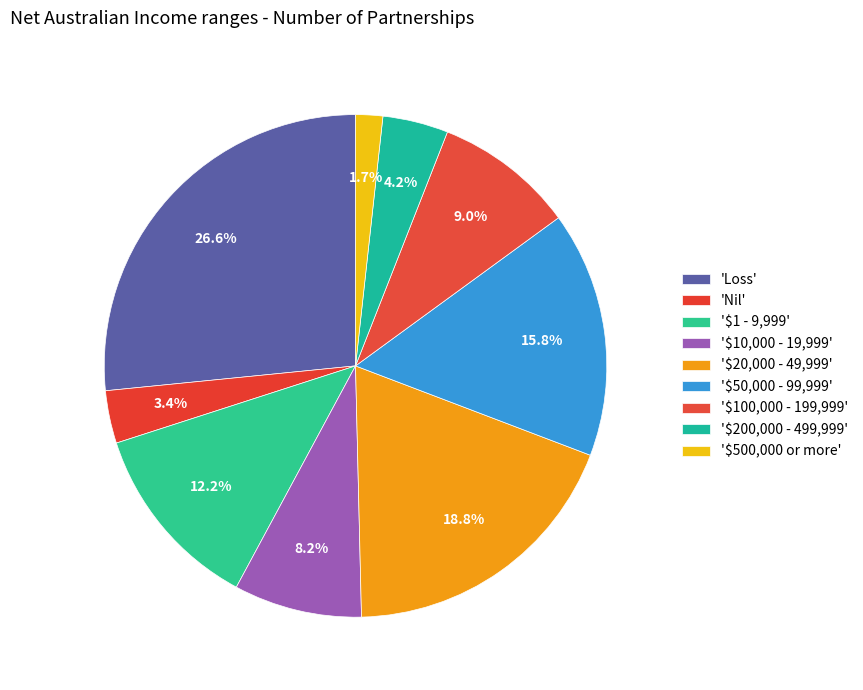

How many segments does this pie chart have?

9